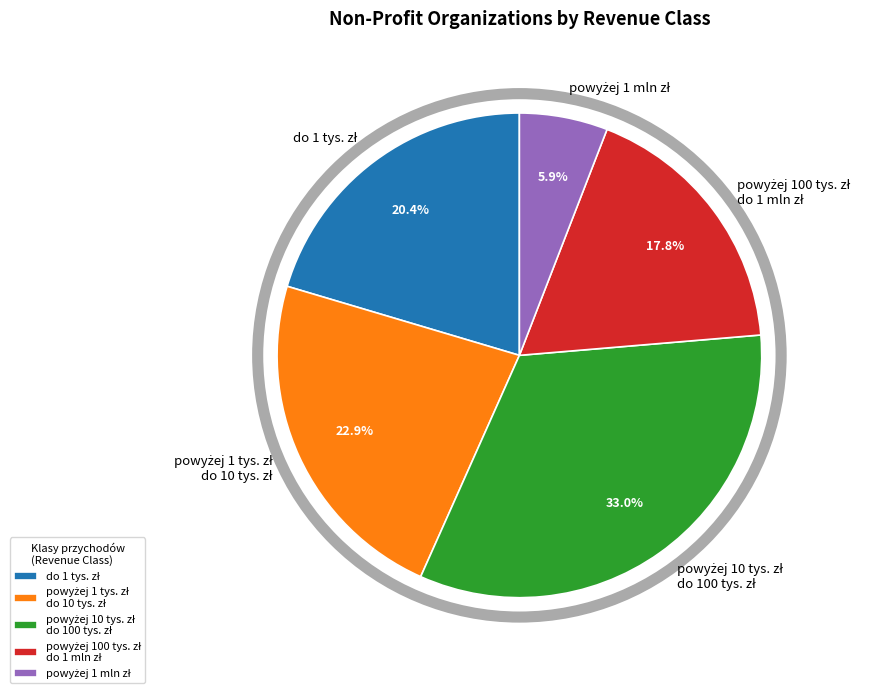

Does any single category account for the majority?

No